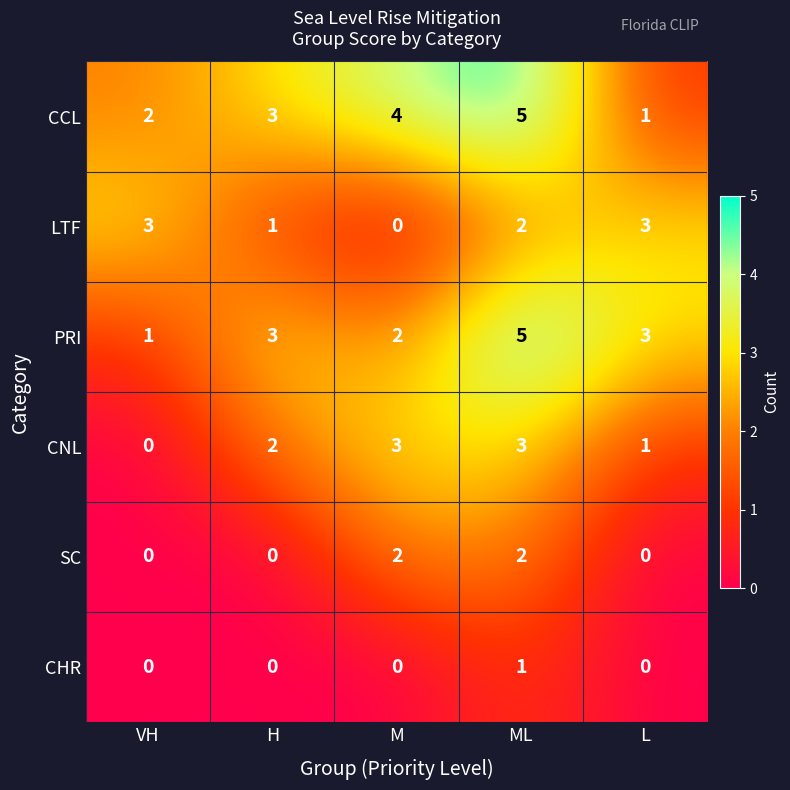

Reading left to right, list all the values displayed in this chart.

CCL: VH=2	H=3	M=4	ML=5	L=1
LTF: VH=3	H=1	M=0	ML=2	L=3
PRI: VH=1	H=3	M=2	ML=5	L=3
CNL: VH=0	H=2	M=3	ML=3	L=1
SC: VH=0	H=0	M=2	ML=2	L=0
CHR: VH=0	H=0	M=0	ML=1	L=0